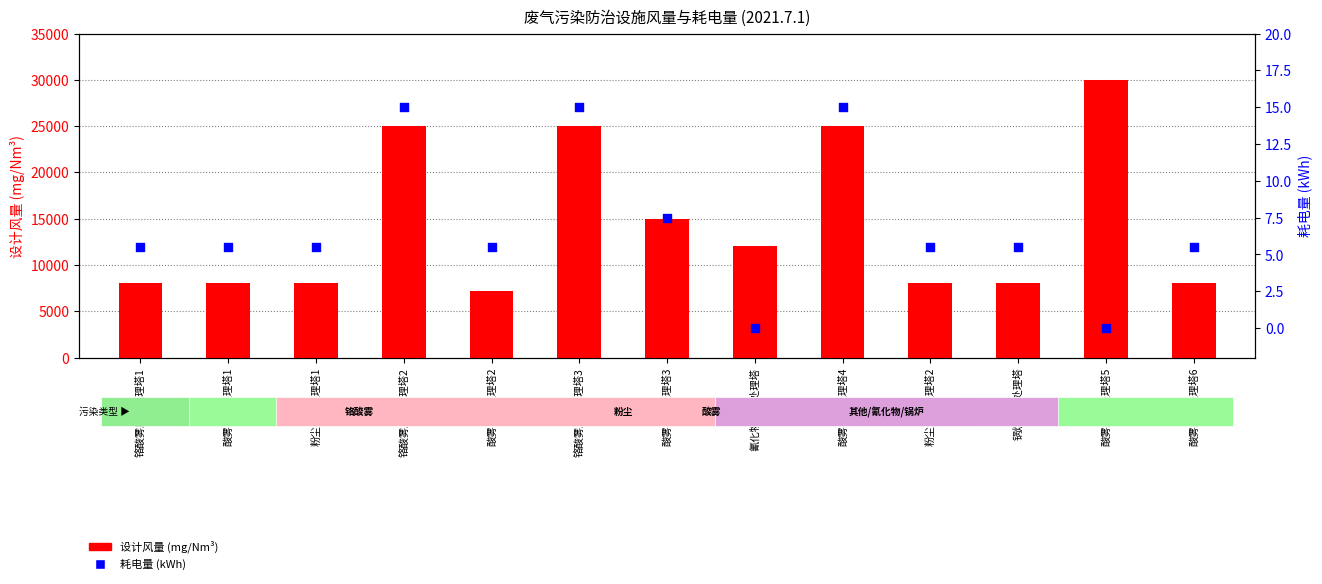

At which category is the sum across all series the highest?

酸雾废气处理塔5